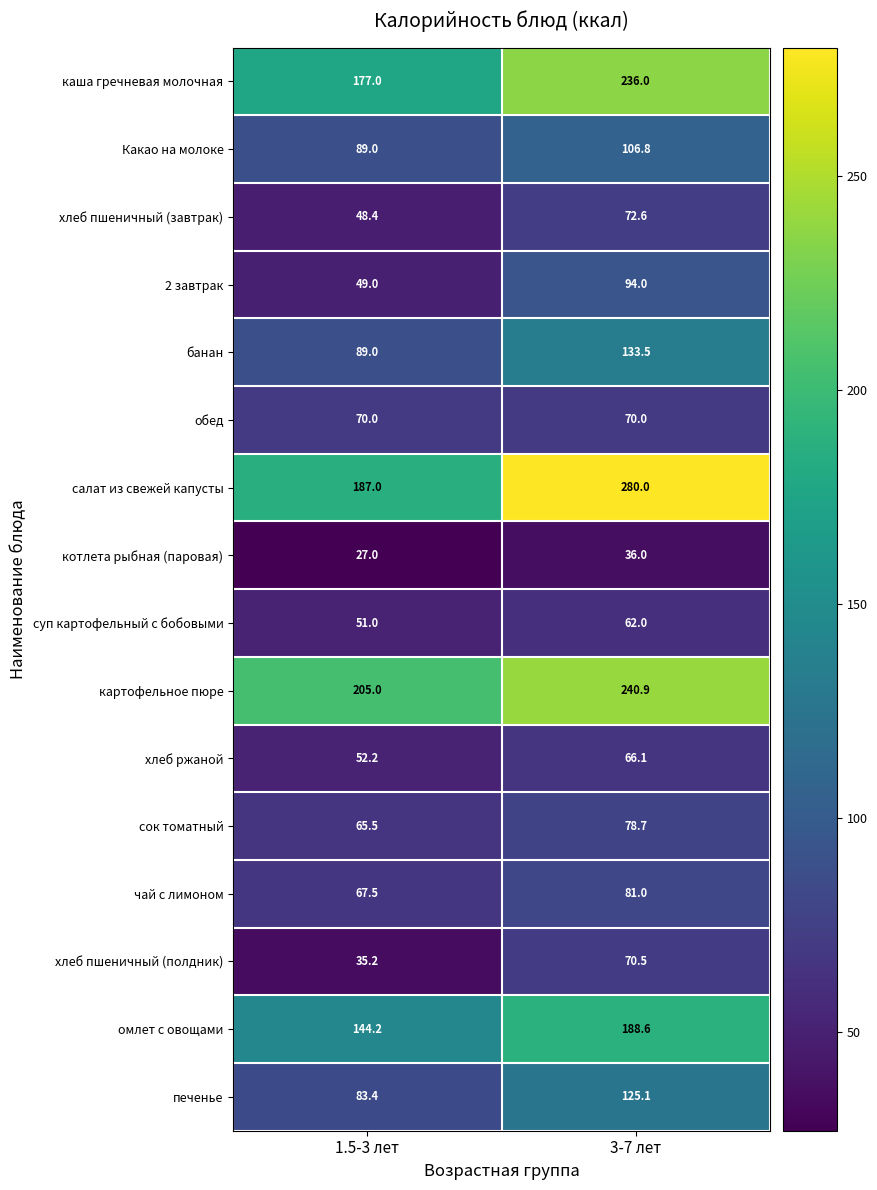

List the labels in order of хлеб ржаной value, smallest first.

1.5-3 лет, 3-7 лет